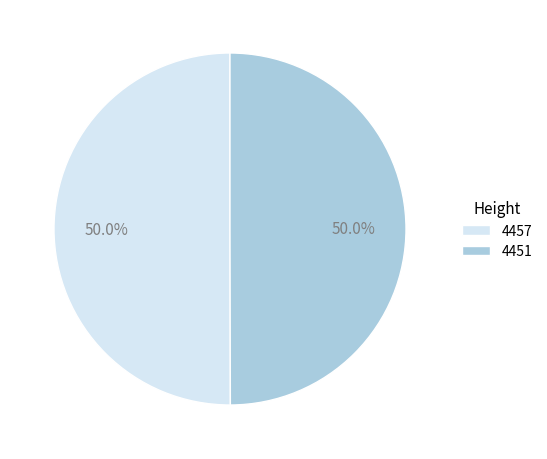

How much of the chart is everything except 4451?

50.0%